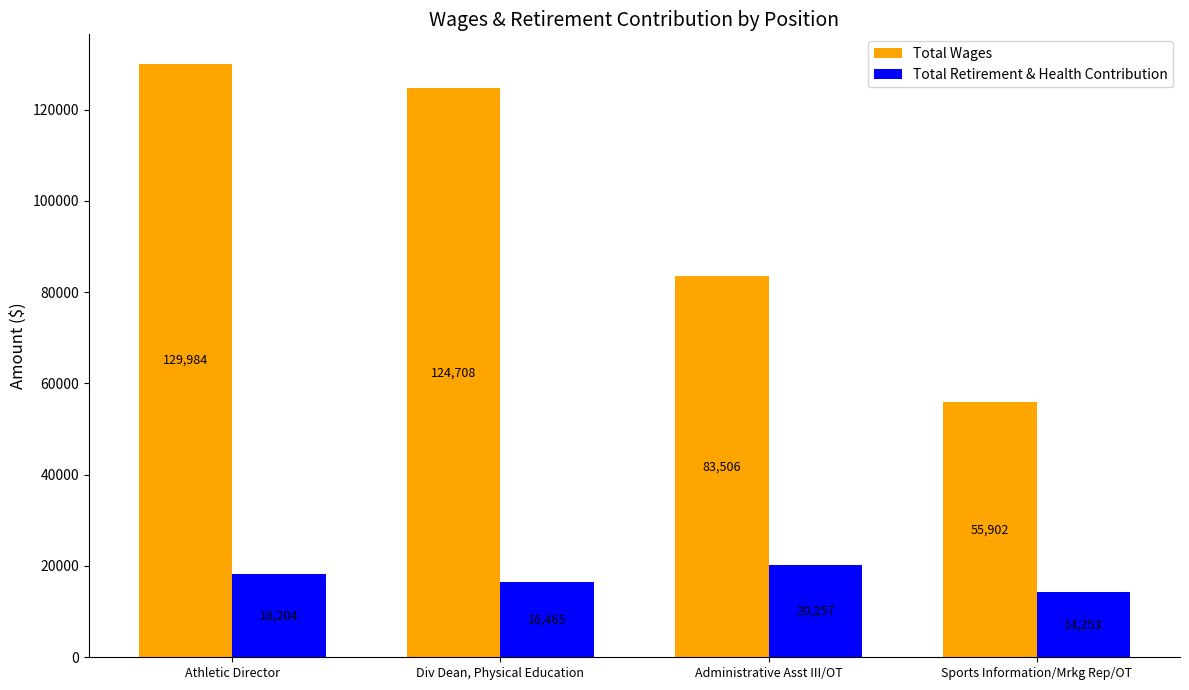

What is the label of the 1st bar from the right?

Sports Information/Mrkg Rep/OT